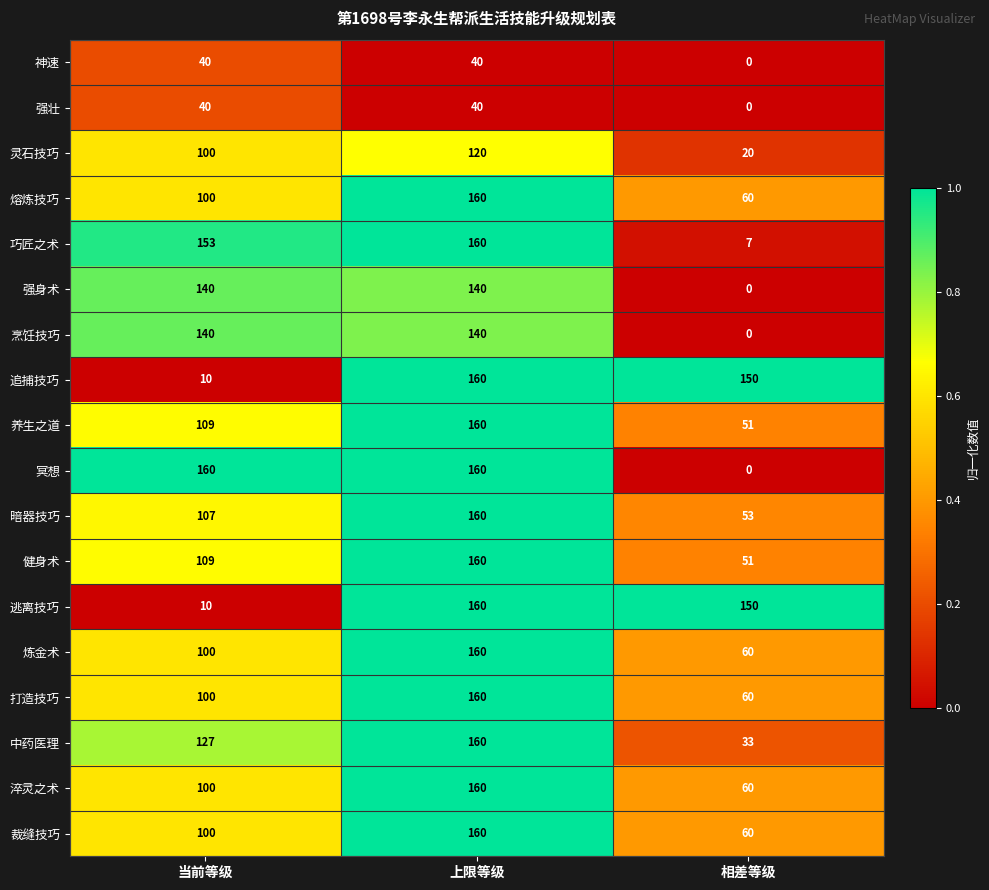

What is the sum of the 淬灵之术 values at 上限等级 and 当前等级?

260